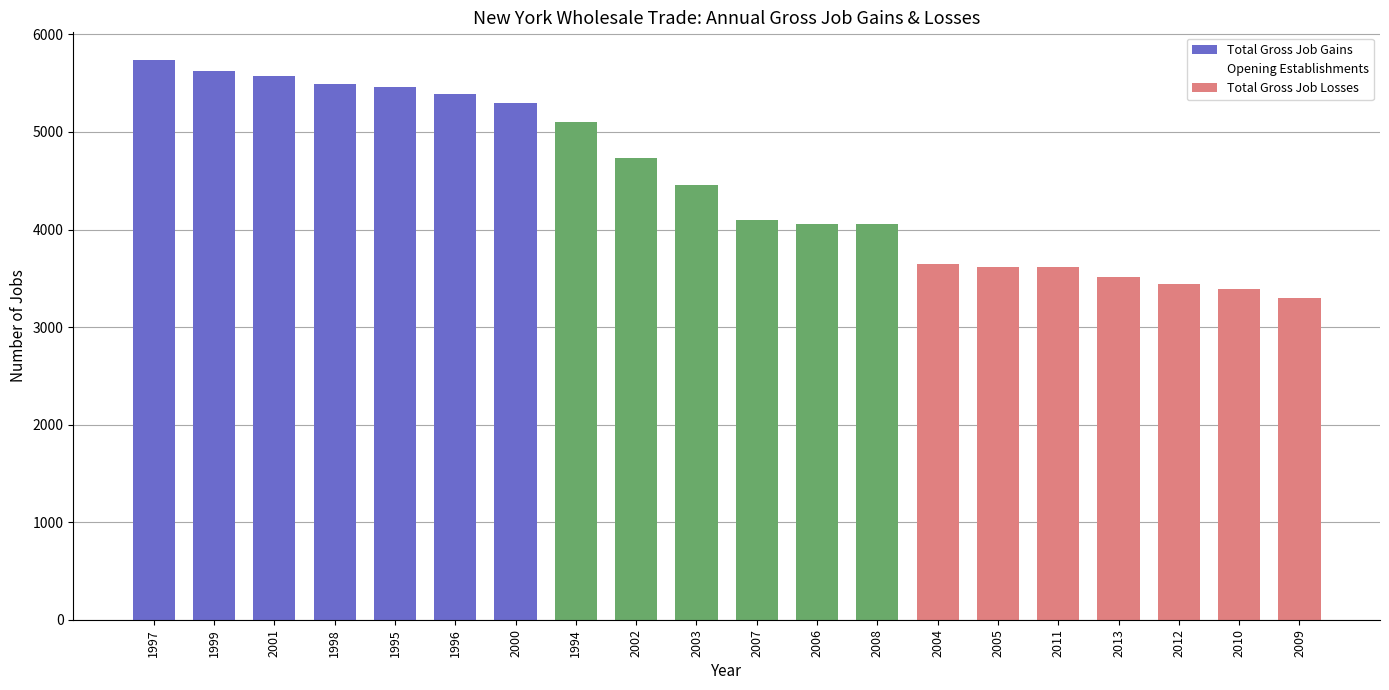

Which series has the largest total across all categories?

Total Gross Job Gains